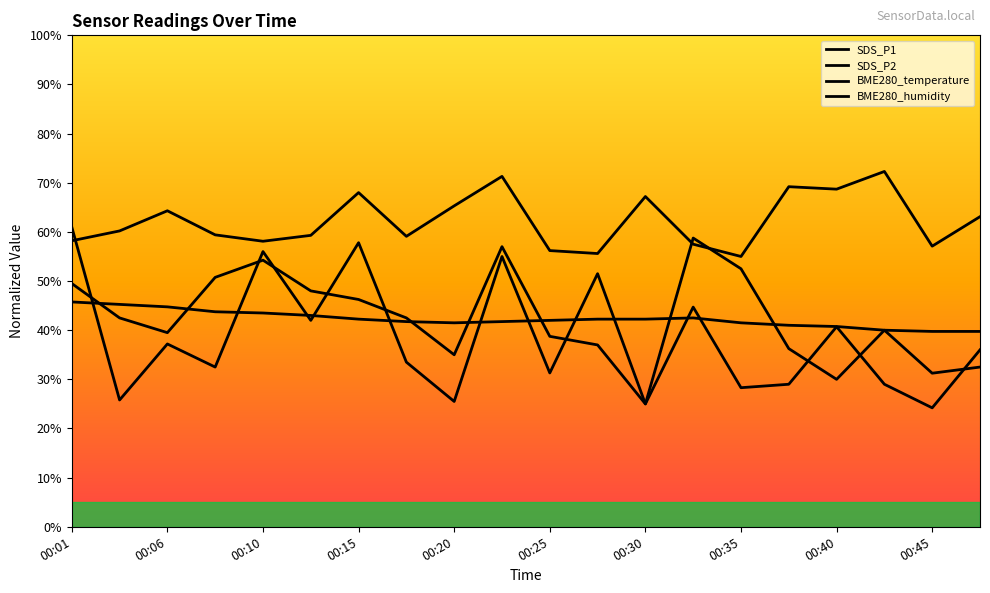

What are all the series names shown in the legend?

SDS_P1, SDS_P2, BME280_temperature, BME280_humidity